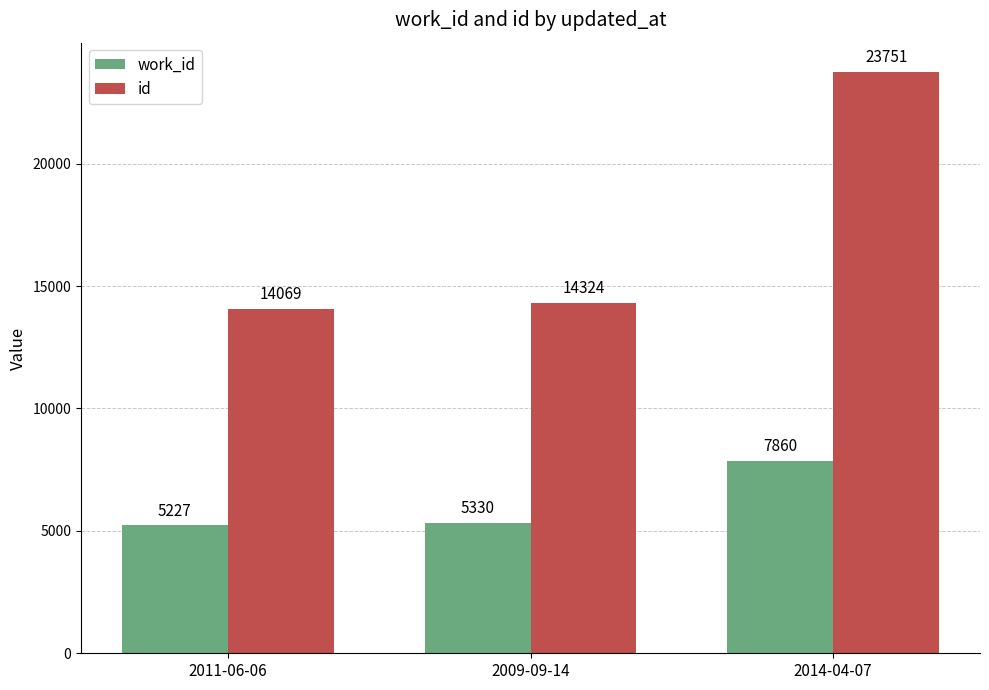

What are all the series names shown in the legend?

work_id, id